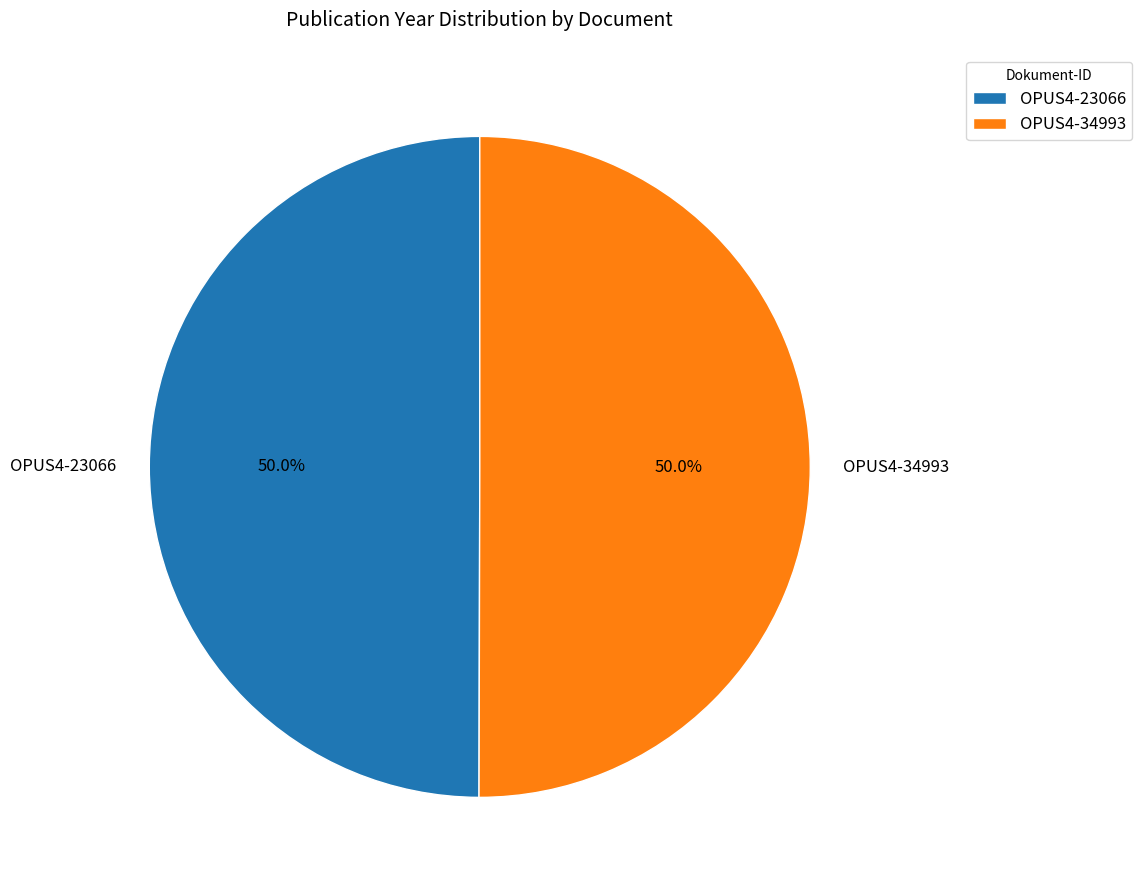

Count the number of slices in the pie.

2